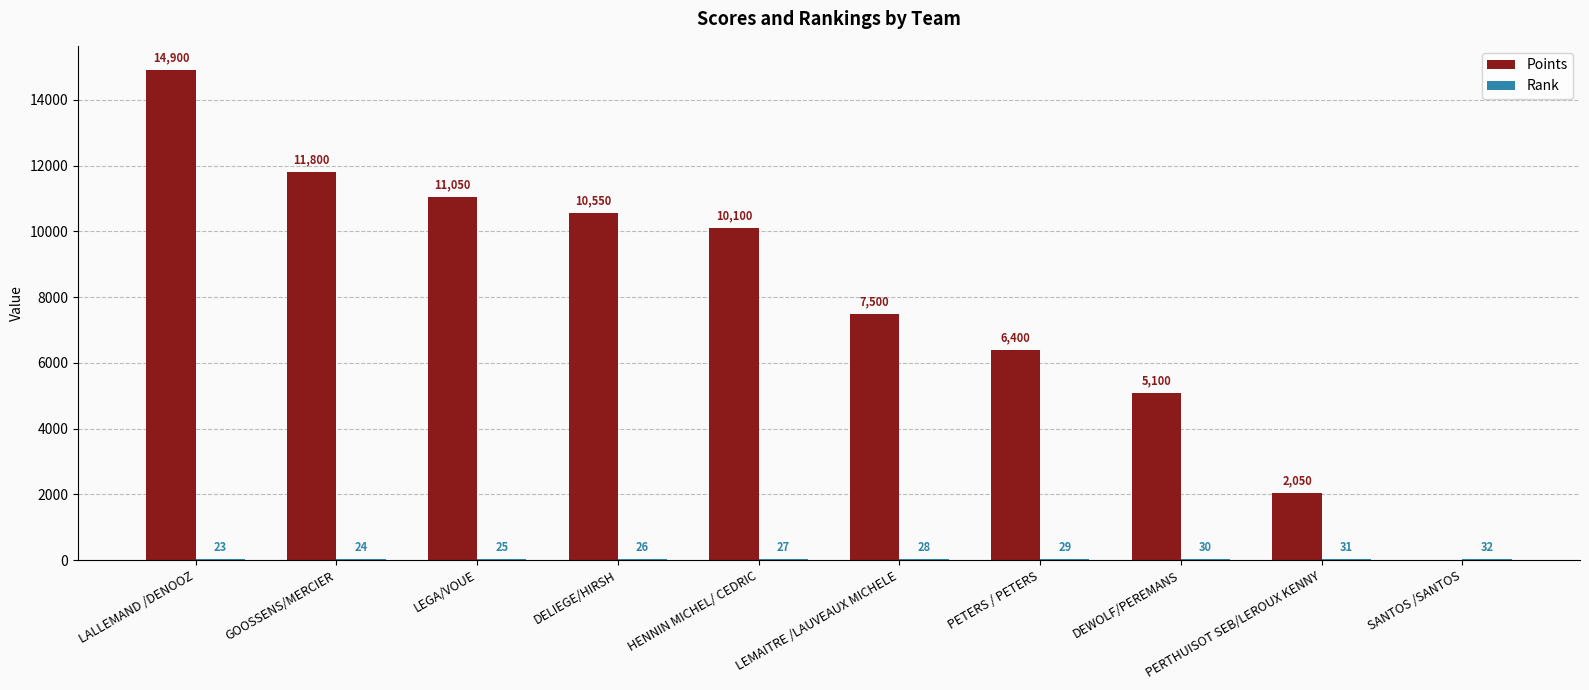

True or false: Points has a value of 1498 at PETERS / PETERS.

False